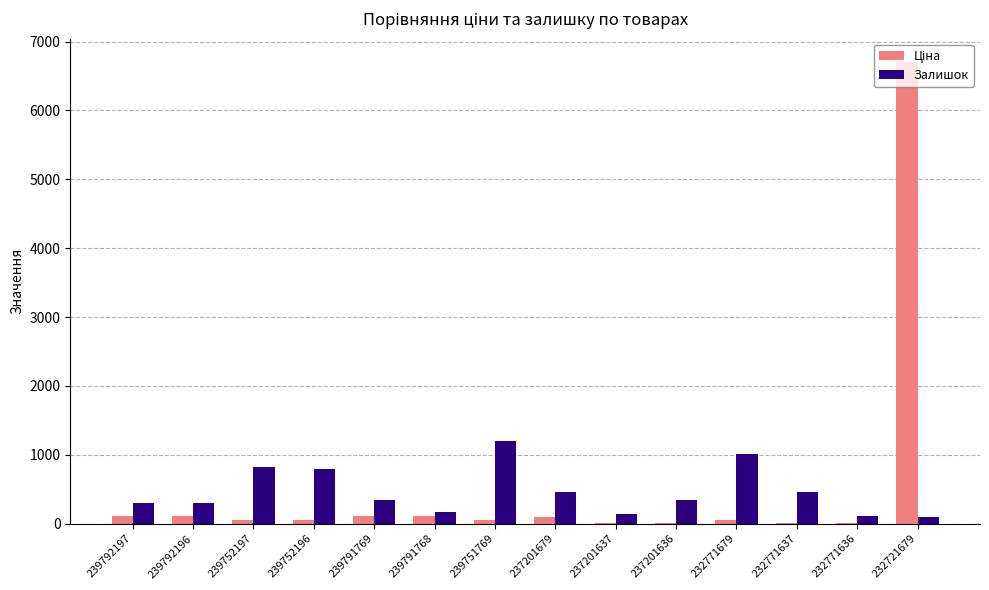

What is the highest value of the Залишок series?

1195.0